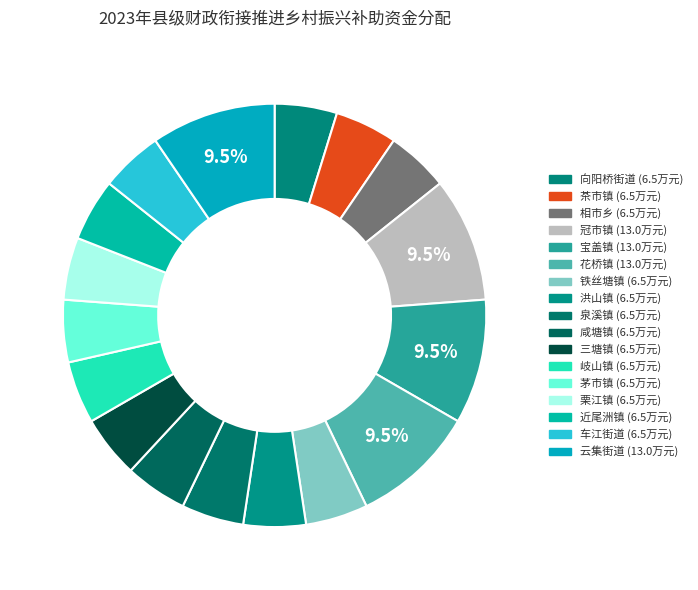

Is there a majority slice in this chart?

No